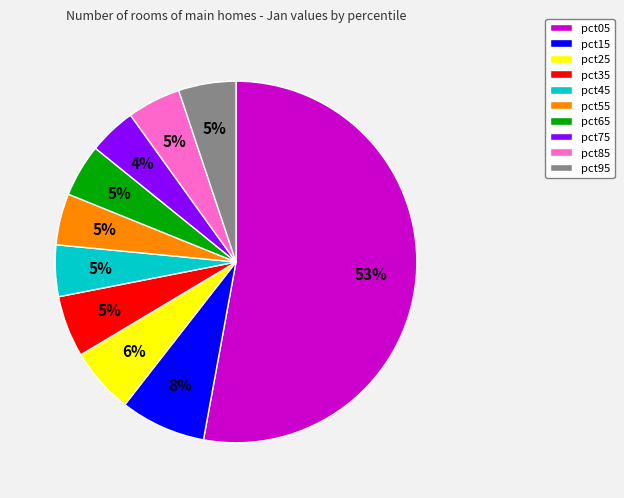

The pct95 slice represents 5% of the pie. True or false?

True